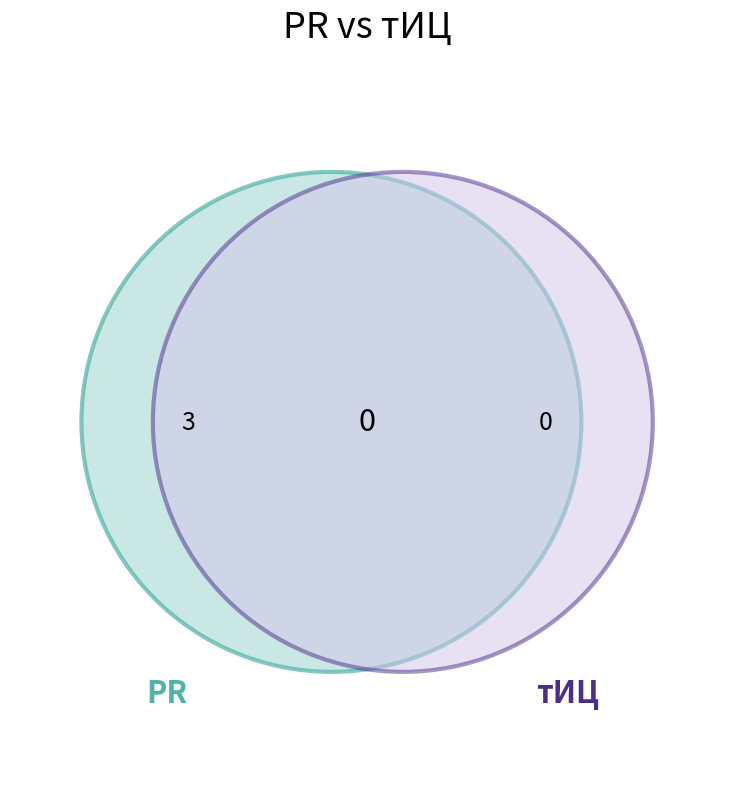

Count the number of slices in the pie.

3